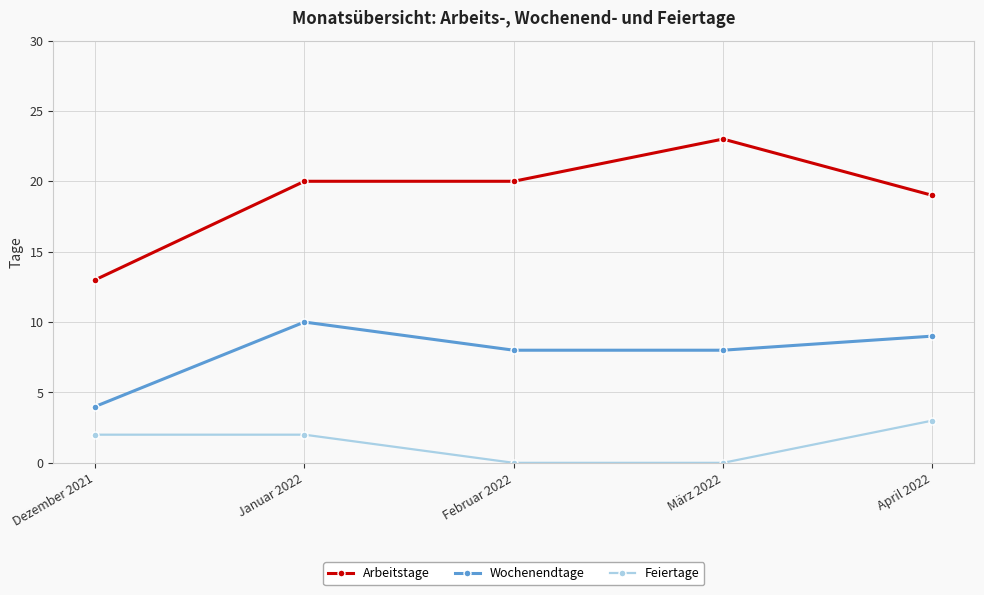

At which label is Arbeitstage closest to 18?

April 2022